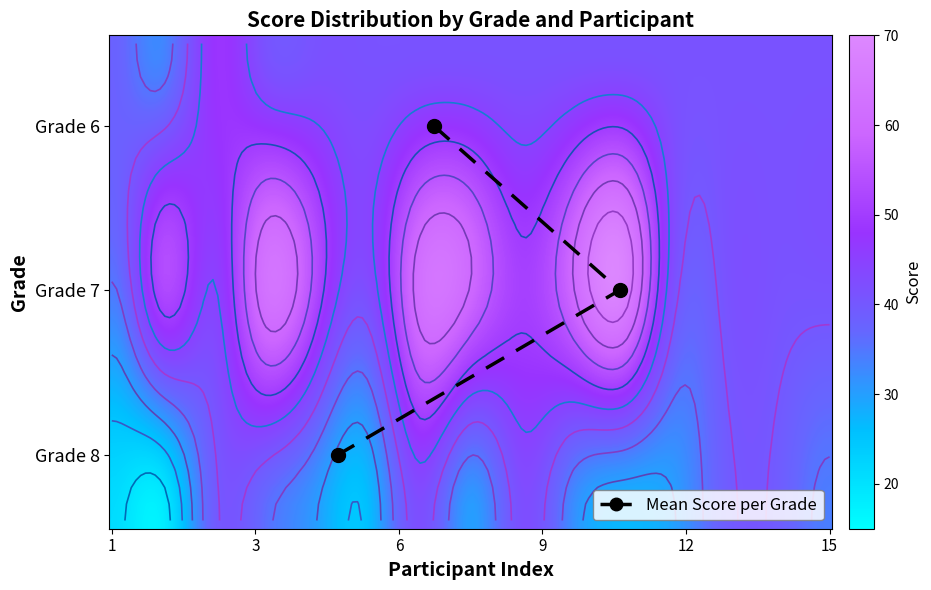

At how many categories does at least one series exceed 37?

2